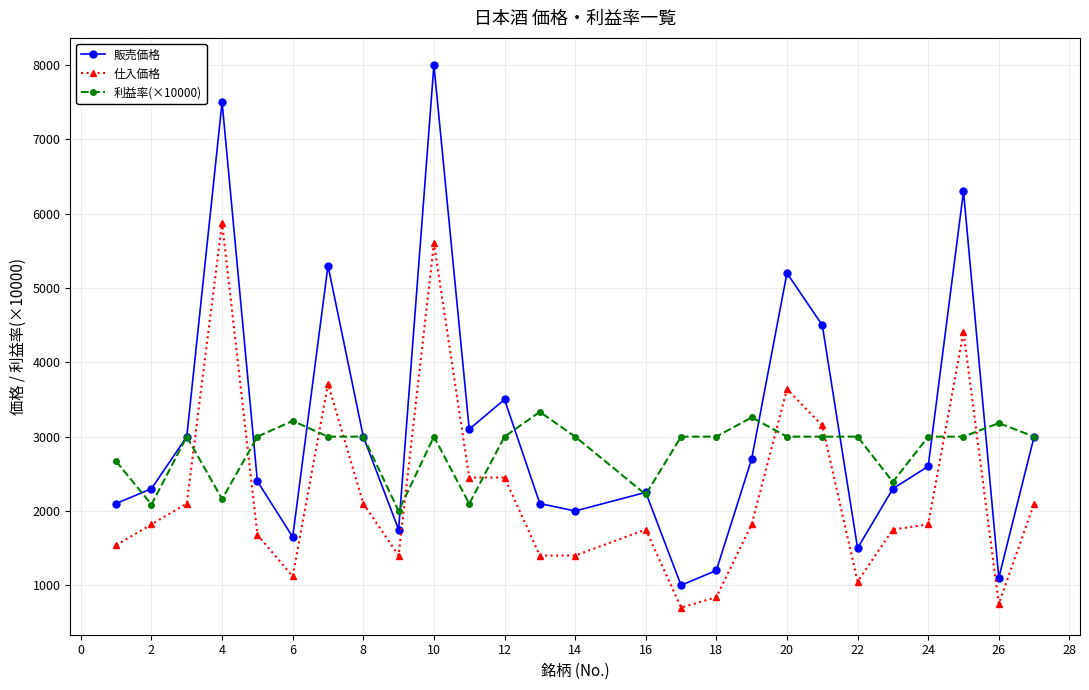

List the series in order of their peak value, highest first.

販売価格, 仕入価格, 利益率(×10000)